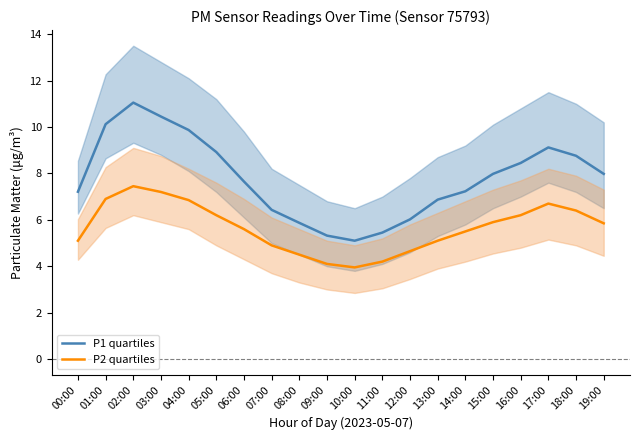

What is the difference between the highest and lowest values at 14:00?

1.7